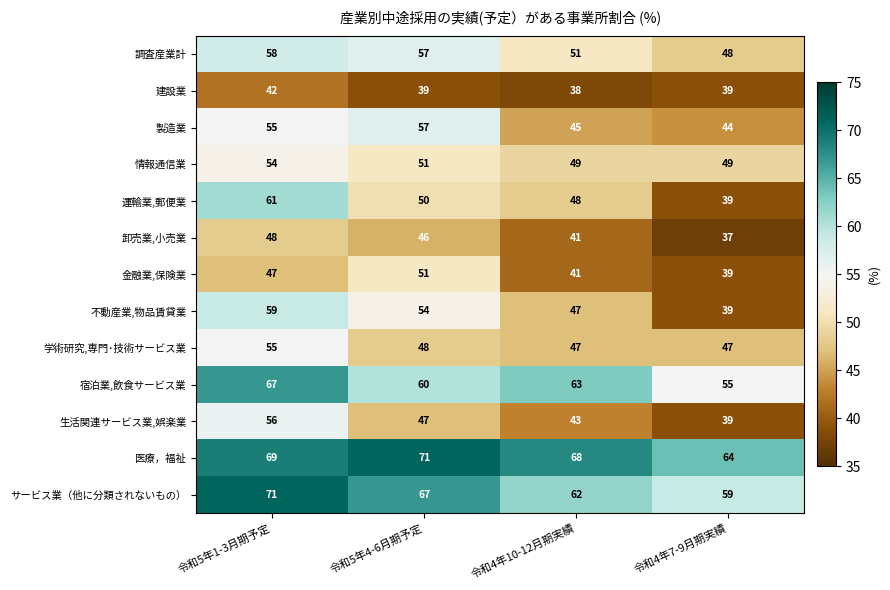

What is the maximum value shown in the chart?

71